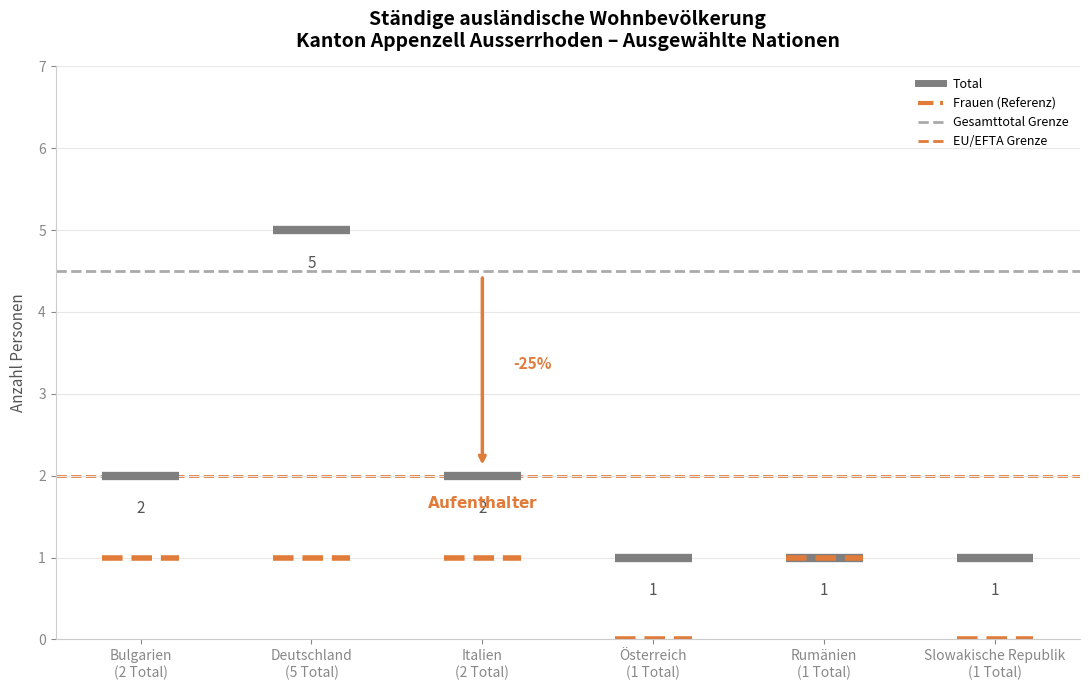

Which series changed the most between Bulgarien and Slowakische Republik?

Total